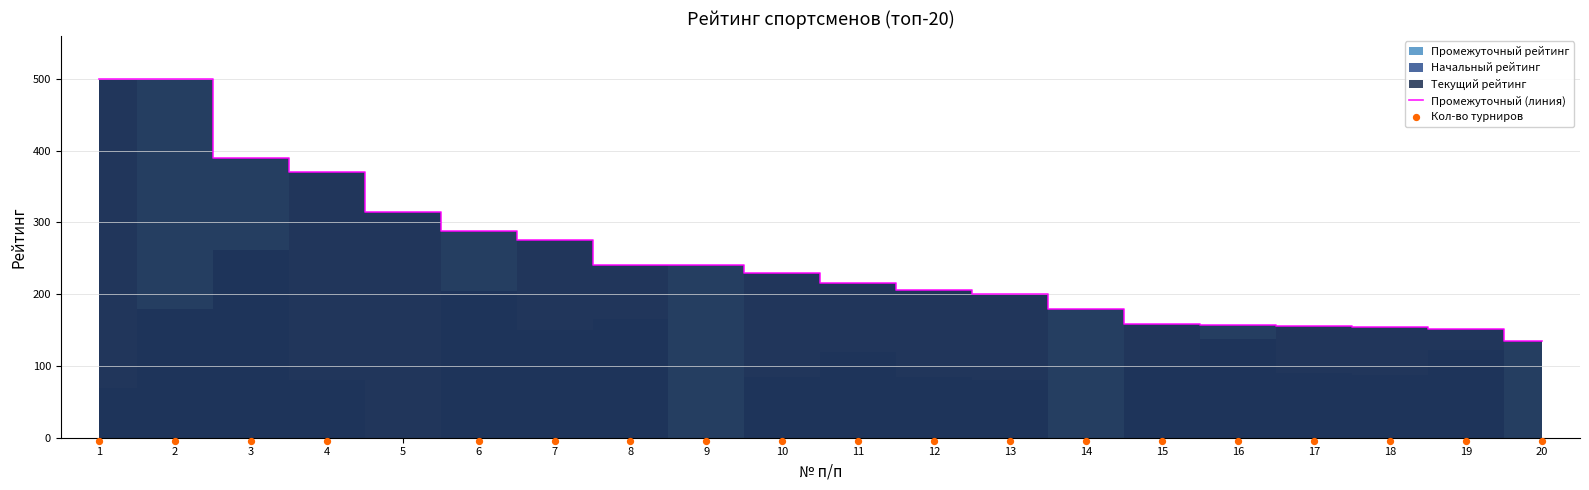

Which series contains the highest Y value?

Текущий рейтинг